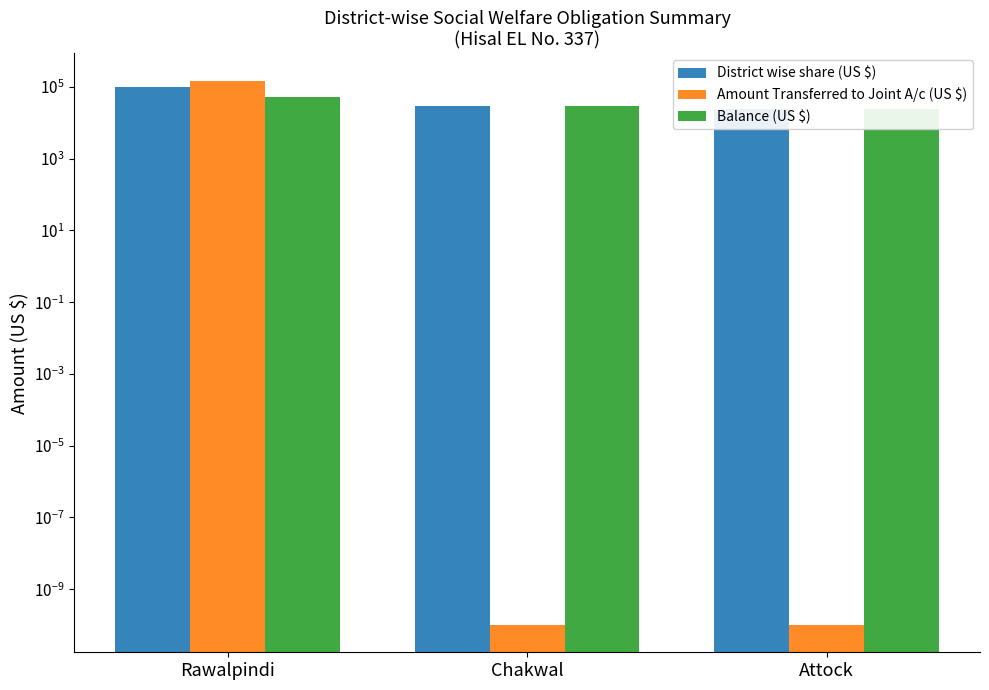

Which series has the largest total across all categories?

Amount Transferred to Joint A/c (US $)